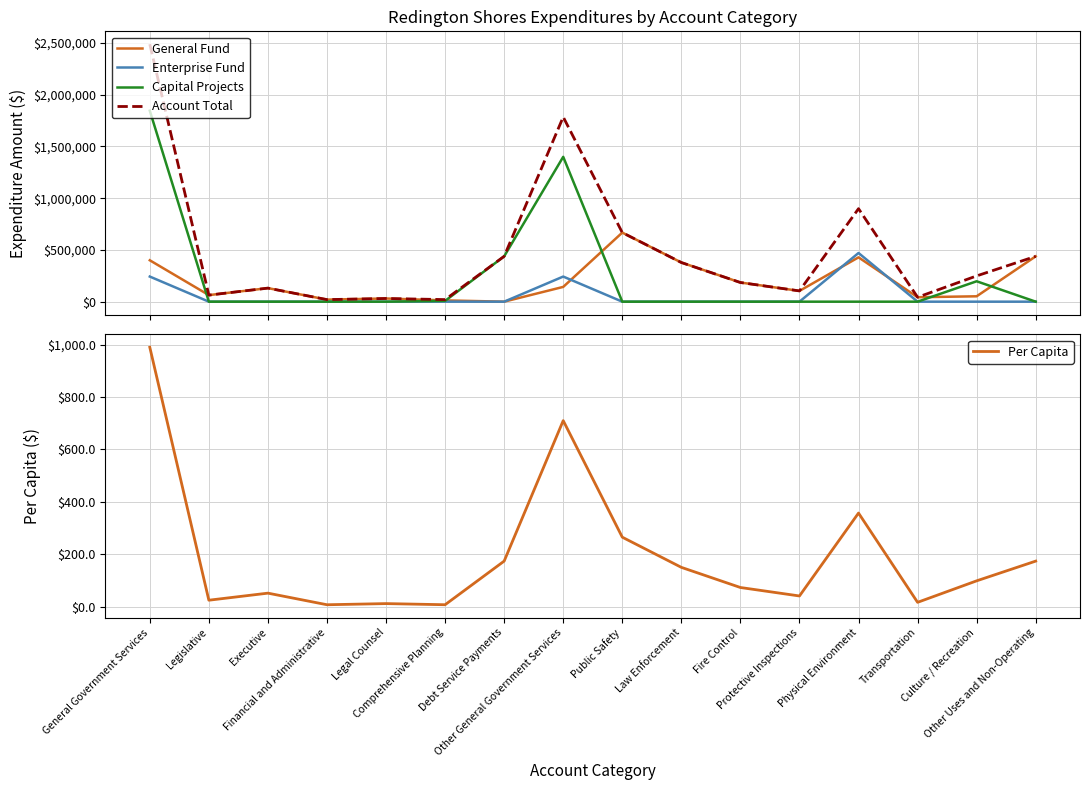

Rank the series by their maximum value, from highest to lowest.

Account Total, Capital Projects, General Fund, Enterprise Fund, Per Capita